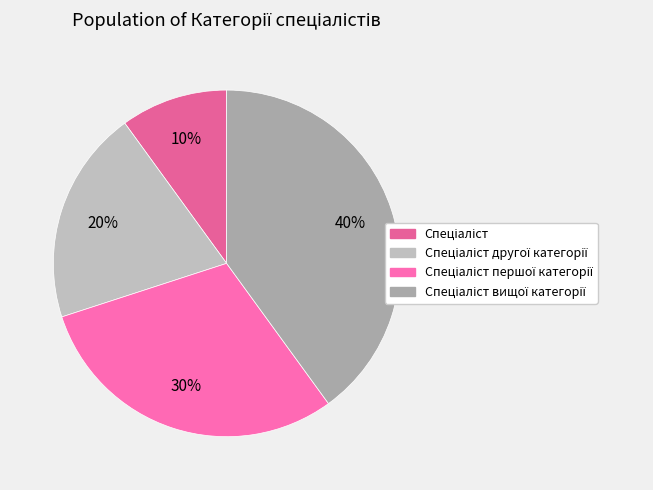

To the nearest percent, what portion does Спеціаліст вищої категорії represent?

40%